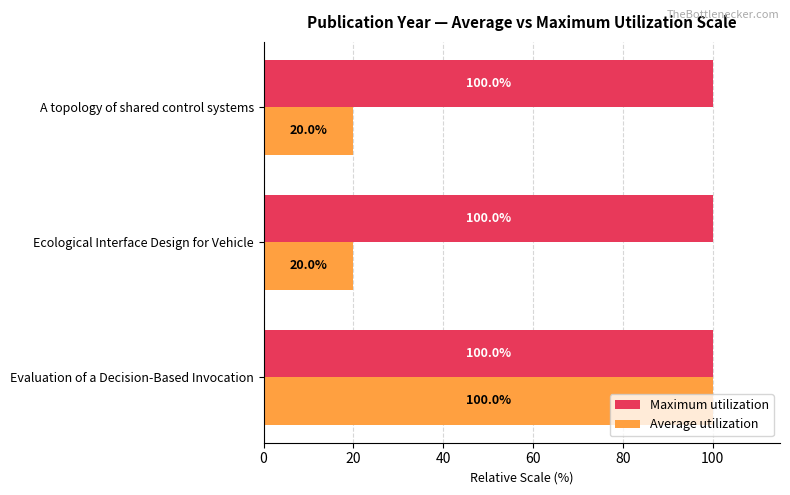

How many data points does each series have?

3